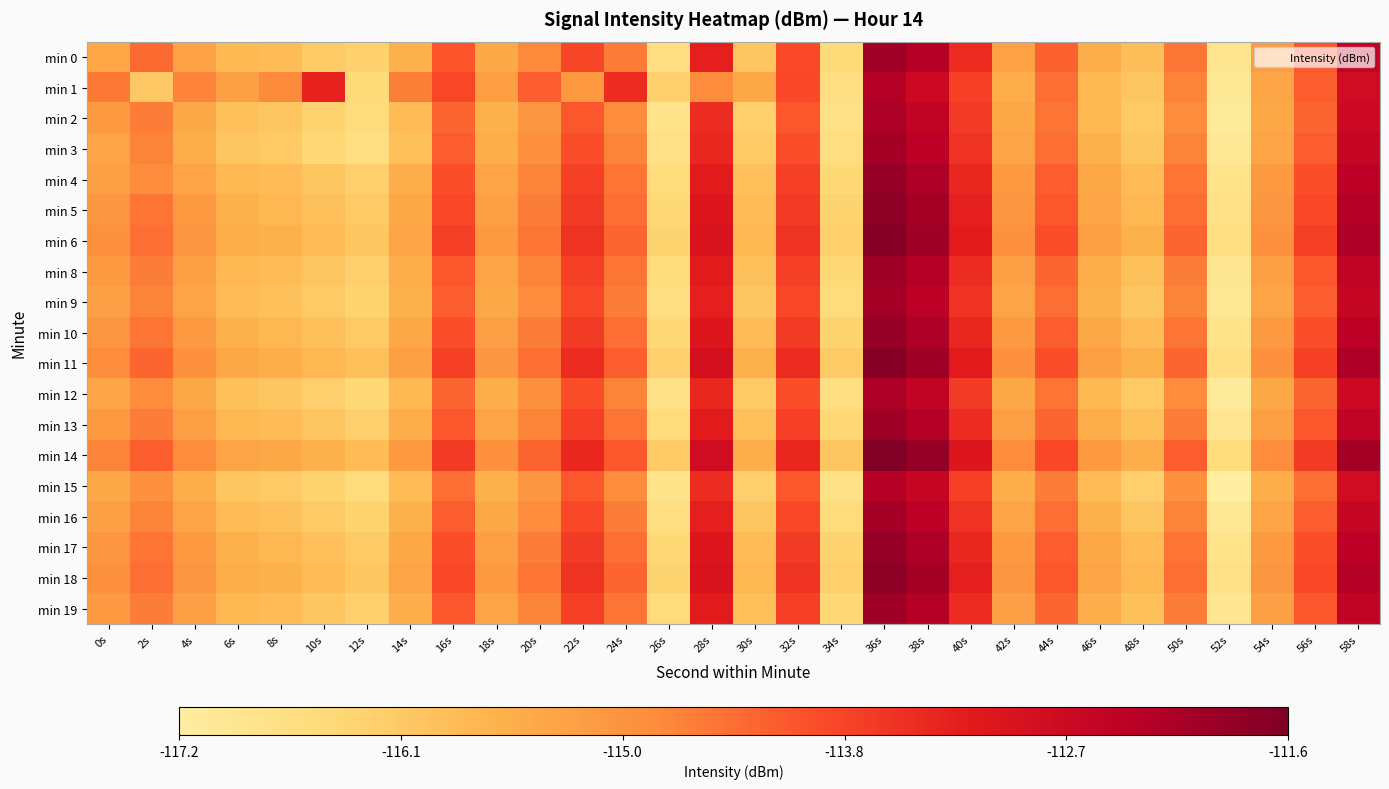

Reading left to right, extract all data points from this chart.

min 0: 0s=-115.4	2s=-114.4	4s=-115.3	6s=-115.7	8s=-115.8	10s=-116.1	12s=-116.3	14s=-115.6	16s=-114.1	18s=-115.4	20s=-114.8	22s=-113.9	24s=-114.6	26s=-116.6	28s=-113.3	30s=-116.0	32s=-113.9	34s=-116.5	36s=-112.0	38s=-112.3	40s=-113.5	42s=-115.2	44s=-114.3	46s=-115.5	48s=-115.9	50s=-114.5	52s=-116.9	54s=-115.2	56s=-114.1	58s=-112.5
min 1: 0s=-114.6	2s=-116.1	4s=-114.7	6s=-115.2	8s=-114.8	10s=-113.3	12s=-116.4	14s=-114.6	16s=-113.9	18s=-115.2	20s=-114.2	22s=-115.1	24s=-113.5	26s=-116.2	28s=-114.8	30s=-115.4	32s=-113.9	34s=-116.6	36s=-112.3	38s=-112.7	40s=-113.8	42s=-115.5	44s=-114.4	46s=-115.7	48s=-116.0	50s=-114.7	52s=-117.0	54s=-115.3	56s=-114.2	58s=-112.8
min 2: 0s=-115.1	2s=-114.6	4s=-115.4	6s=-115.9	8s=-116.0	10s=-116.3	12s=-116.5	14s=-115.8	16s=-114.3	18s=-115.6	20s=-115.0	22s=-114.1	24s=-114.8	26s=-116.8	28s=-113.5	30s=-116.2	32s=-114.1	34s=-116.7	36s=-112.2	38s=-112.5	40s=-113.7	42s=-115.4	44s=-114.5	46s=-115.7	48s=-116.1	50s=-114.8	52s=-117.1	54s=-115.4	56s=-114.3	58s=-112.7
min 3: 0s=-115.3	2s=-114.7	4s=-115.5	6s=-116.0	8s=-116.1	10s=-116.4	12s=-116.6	14s=-115.9	16s=-114.2	18s=-115.5	20s=-114.9	22s=-114.0	24s=-114.7	26s=-116.7	28s=-113.4	30s=-116.1	32s=-114.0	34s=-116.6	36s=-112.1	38s=-112.4	40s=-113.6	42s=-115.3	44s=-114.4	46s=-115.6	48s=-116.0	50s=-114.7	52s=-117.0	54s=-115.3	56s=-114.2	58s=-112.6
min 4: 0s=-115.2	2s=-114.8	4s=-115.3	6s=-115.7	8s=-115.8	10s=-116.0	12s=-116.2	14s=-115.5	16s=-114.0	18s=-115.3	20s=-114.7	22s=-113.8	24s=-114.5	26s=-116.5	28s=-113.2	30s=-115.9	32s=-113.8	34s=-116.4	36s=-111.9	38s=-112.2	40s=-113.4	42s=-115.1	44s=-114.2	46s=-115.4	48s=-115.8	50s=-114.5	52s=-116.8	54s=-115.1	56s=-114.0	58s=-112.4
min 5: 0s=-115.0	2s=-114.5	4s=-115.1	6s=-115.6	8s=-115.7	10s=-115.9	12s=-116.1	14s=-115.4	16s=-113.9	18s=-115.2	20s=-114.6	22s=-113.7	24s=-114.4	26s=-116.4	28s=-113.1	30s=-115.8	32s=-113.7	34s=-116.3	36s=-111.8	38s=-112.1	40s=-113.3	42s=-115.0	44s=-114.1	46s=-115.3	48s=-115.7	50s=-114.4	52s=-116.7	54s=-115.0	56s=-113.9	58s=-112.3
min 6: 0s=-114.9	2s=-114.4	4s=-115.0	6s=-115.5	8s=-115.6	10s=-115.8	12s=-116.0	14s=-115.3	16s=-113.8	18s=-115.1	20s=-114.5	22s=-113.6	24s=-114.3	26s=-116.3	28s=-113.0	30s=-115.7	32s=-113.6	34s=-116.2	36s=-111.7	38s=-112.0	40s=-113.2	42s=-114.9	44s=-114.0	46s=-115.2	48s=-115.6	50s=-114.3	52s=-116.6	54s=-114.9	56s=-113.8	58s=-112.2
min 8: 0s=-115.1	2s=-114.6	4s=-115.2	6s=-115.7	8s=-115.8	10s=-116.0	12s=-116.2	14s=-115.5	16s=-114.1	18s=-115.3	20s=-114.7	22s=-113.8	24s=-114.5	26s=-116.5	28s=-113.2	30s=-115.9	32s=-113.8	34s=-116.4	36s=-112.0	38s=-112.3	40s=-113.5	42s=-115.2	44s=-114.3	46s=-115.5	48s=-115.9	50s=-114.6	52s=-116.9	54s=-115.2	56s=-114.1	58s=-112.5
min 9: 0s=-115.2	2s=-114.7	4s=-115.3	6s=-115.8	8s=-115.9	10s=-116.1	12s=-116.3	14s=-115.6	16s=-114.2	18s=-115.4	20s=-114.8	22s=-113.9	24s=-114.6	26s=-116.6	28s=-113.3	30s=-116.0	32s=-113.9	34s=-116.5	36s=-112.1	38s=-112.4	40s=-113.6	42s=-115.3	44s=-114.4	46s=-115.6	48s=-116.0	50s=-114.7	52s=-117.0	54s=-115.3	56s=-114.2	58s=-112.6
min 10: 0s=-115.0	2s=-114.5	4s=-115.1	6s=-115.6	8s=-115.7	10s=-115.9	12s=-116.1	14s=-115.4	16s=-114.0	18s=-115.2	20s=-114.6	22s=-113.7	24s=-114.4	26s=-116.4	28s=-113.1	30s=-115.8	32s=-113.7	34s=-116.3	36s=-111.9	38s=-112.2	40s=-113.4	42s=-115.1	44s=-114.2	46s=-115.4	48s=-115.8	50s=-114.5	52s=-116.8	54s=-115.1	56s=-114.0	58s=-112.4
min 11: 0s=-114.8	2s=-114.3	4s=-114.9	6s=-115.4	8s=-115.5	10s=-115.7	12s=-115.9	14s=-115.2	16s=-113.8	18s=-115.0	20s=-114.4	22s=-113.5	24s=-114.2	26s=-116.2	28s=-112.9	30s=-115.6	32s=-113.5	34s=-116.1	36s=-111.7	38s=-112.0	40s=-113.2	42s=-114.9	44s=-114.0	46s=-115.2	48s=-115.6	50s=-114.3	52s=-116.6	54s=-114.9	56s=-113.8	58s=-112.2
min 12: 0s=-115.3	2s=-114.8	4s=-115.4	6s=-115.9	8s=-116.0	10s=-116.2	12s=-116.4	14s=-115.7	16s=-114.3	18s=-115.5	20s=-114.9	22s=-114.0	24s=-114.7	26s=-116.7	28s=-113.4	30s=-116.1	32s=-114.0	34s=-116.6	36s=-112.2	38s=-112.5	40s=-113.7	42s=-115.4	44s=-114.5	46s=-115.7	48s=-116.1	50s=-114.8	52s=-117.1	54s=-115.4	56s=-114.3	58s=-112.7
min 13: 0s=-115.1	2s=-114.6	4s=-115.2	6s=-115.7	8s=-115.8	10s=-116.0	12s=-116.2	14s=-115.5	16s=-114.1	18s=-115.3	20s=-114.7	22s=-113.8	24s=-114.5	26s=-116.5	28s=-113.2	30s=-115.9	32s=-113.8	34s=-116.4	36s=-112.0	38s=-112.3	40s=-113.5	42s=-115.2	44s=-114.3	46s=-115.5	48s=-115.9	50s=-114.6	52s=-116.9	54s=-115.2	56s=-114.1	58s=-112.5
min 14: 0s=-114.7	2s=-114.2	4s=-114.8	6s=-115.3	8s=-115.4	10s=-115.6	12s=-115.8	14s=-115.1	16s=-113.7	18s=-114.9	20s=-114.3	22s=-113.4	24s=-114.1	26s=-116.1	28s=-112.8	30s=-115.5	32s=-113.4	34s=-116.0	36s=-111.6	38s=-111.9	40s=-113.1	42s=-114.8	44s=-113.9	46s=-115.1	48s=-115.5	50s=-114.2	52s=-116.5	54s=-114.8	56s=-113.7	58s=-112.1
min 15: 0s=-115.4	2s=-114.9	4s=-115.5	6s=-116.0	8s=-116.1	10s=-116.3	12s=-116.5	14s=-115.8	16s=-114.4	18s=-115.6	20s=-115.0	22s=-114.1	24s=-114.8	26s=-116.8	28s=-113.5	30s=-116.2	32s=-114.1	34s=-116.7	36s=-112.3	38s=-112.6	40s=-113.8	42s=-115.5	44s=-114.6	46s=-115.8	48s=-116.2	50s=-114.9	52s=-117.2	54s=-115.5	56s=-114.4	58s=-112.8
min 16: 0s=-115.2	2s=-114.7	4s=-115.3	6s=-115.8	8s=-115.9	10s=-116.1	12s=-116.3	14s=-115.6	16s=-114.2	18s=-115.4	20s=-114.8	22s=-113.9	24s=-114.6	26s=-116.6	28s=-113.3	30s=-116.0	32s=-113.9	34s=-116.5	36s=-112.1	38s=-112.4	40s=-113.6	42s=-115.3	44s=-114.4	46s=-115.6	48s=-116.0	50s=-114.7	52s=-117.0	54s=-115.3	56s=-114.2	58s=-112.6
min 17: 0s=-115.0	2s=-114.5	4s=-115.1	6s=-115.6	8s=-115.7	10s=-115.9	12s=-116.1	14s=-115.4	16s=-114.0	18s=-115.2	20s=-114.6	22s=-113.7	24s=-114.4	26s=-116.4	28s=-113.1	30s=-115.8	32s=-113.7	34s=-116.3	36s=-111.9	38s=-112.2	40s=-113.4	42s=-115.1	44s=-114.2	46s=-115.4	48s=-115.8	50s=-114.5	52s=-116.8	54s=-115.1	56s=-114.0	58s=-112.4
min 18: 0s=-114.9	2s=-114.4	4s=-115.0	6s=-115.5	8s=-115.6	10s=-115.8	12s=-116.0	14s=-115.3	16s=-113.9	18s=-115.1	20s=-114.5	22s=-113.6	24s=-114.3	26s=-116.3	28s=-113.0	30s=-115.7	32s=-113.6	34s=-116.2	36s=-111.8	38s=-112.1	40s=-113.3	42s=-115.0	44s=-114.1	46s=-115.3	48s=-115.7	50s=-114.4	52s=-116.7	54s=-115.0	56s=-113.9	58s=-112.3
min 19: 0s=-115.1	2s=-114.6	4s=-115.2	6s=-115.7	8s=-115.8	10s=-116.0	12s=-116.2	14s=-115.5	16s=-114.1	18s=-115.3	20s=-114.7	22s=-113.8	24s=-114.5	26s=-116.5	28s=-113.2	30s=-115.9	32s=-113.8	34s=-116.4	36s=-112.0	38s=-112.3	40s=-113.5	42s=-115.2	44s=-114.3	46s=-115.5	48s=-115.9	50s=-114.6	52s=-116.9	54s=-115.2	56s=-114.1	58s=-112.5